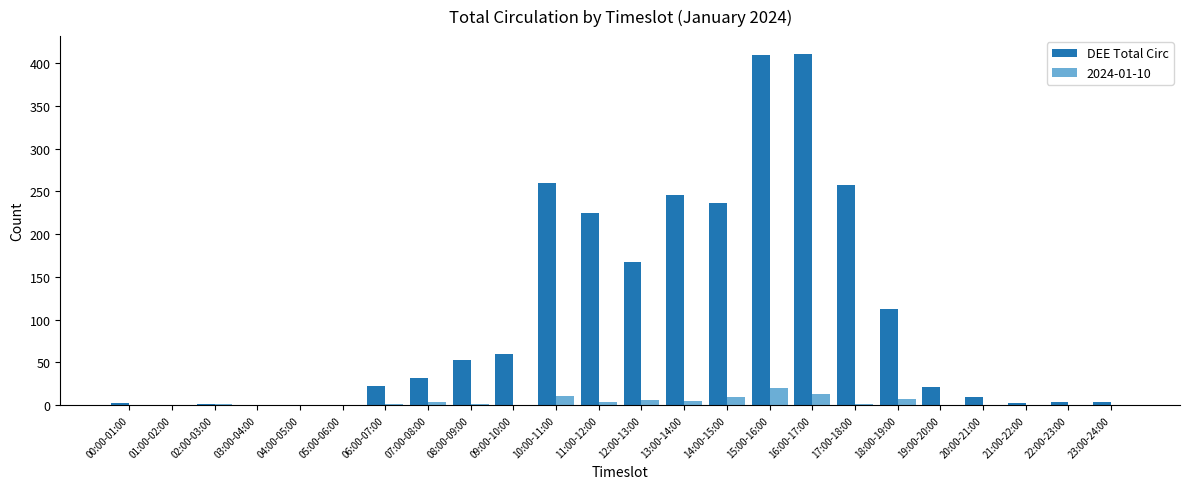

What is the sum of all DEE Total Circ values?

2540